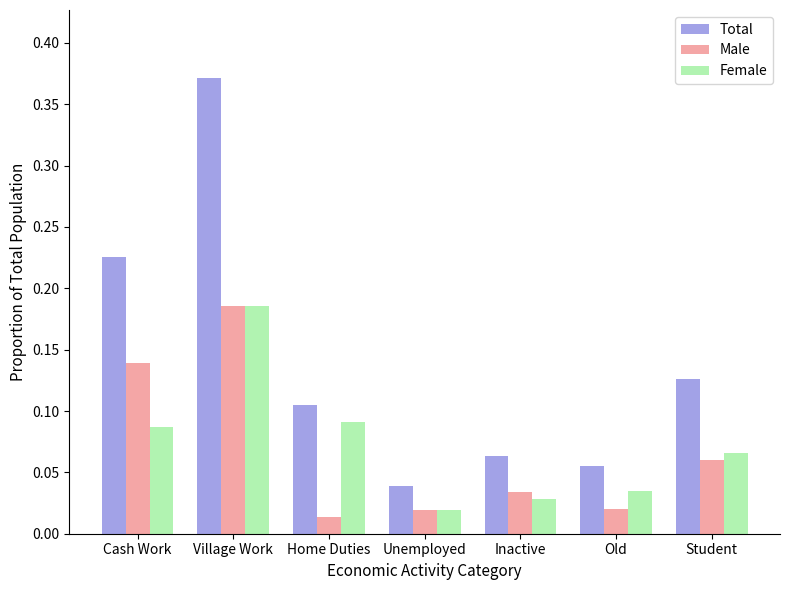

At which label does Total reach its minimum?

Unemployed